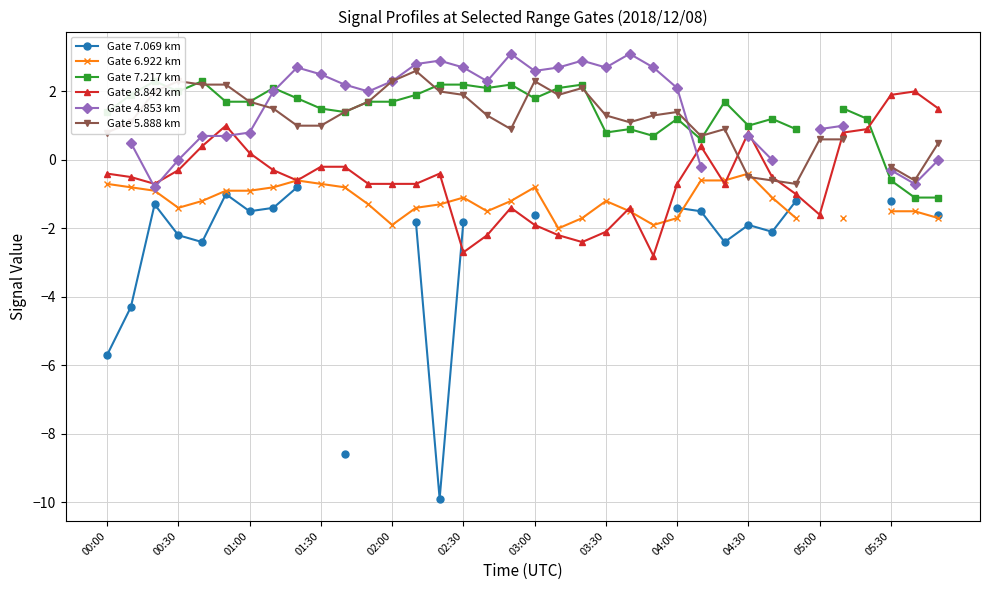

True or false: Gate 8.842 km has more than 2 points higher than both neighbors.

True